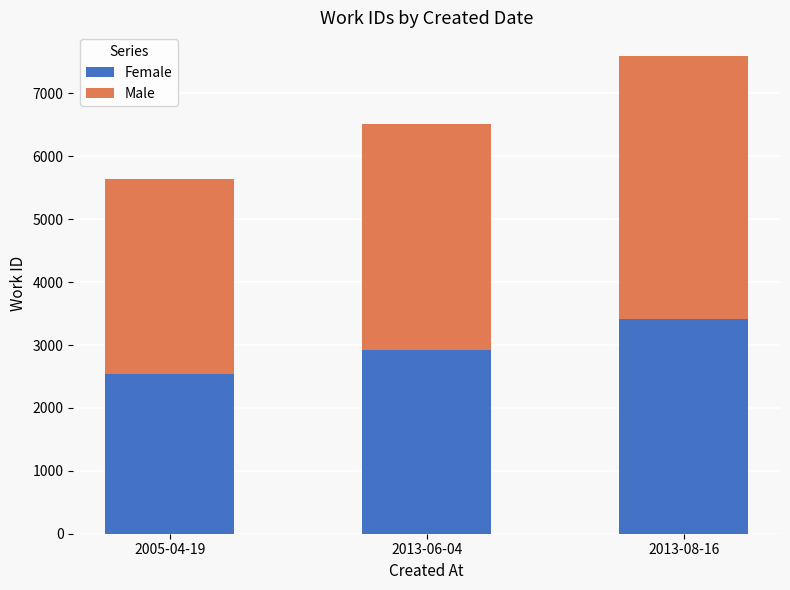

What is the minimum value for Female?

2535